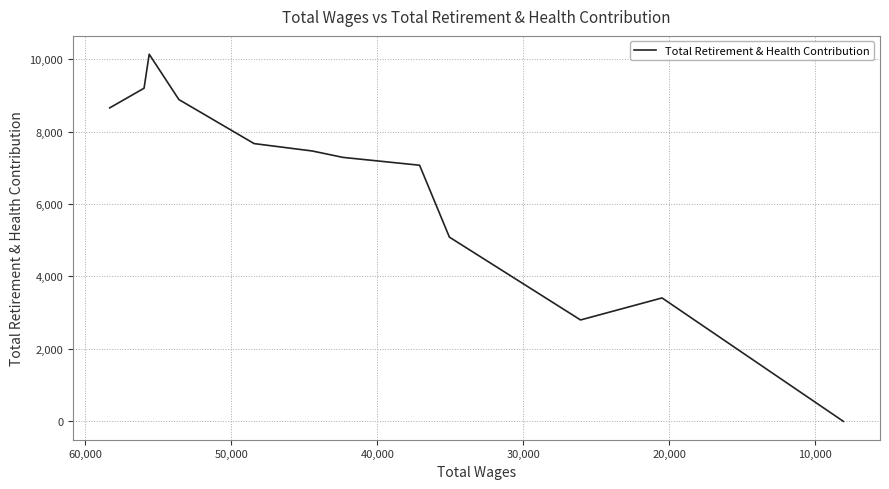

What is the greatest value displayed?

10135